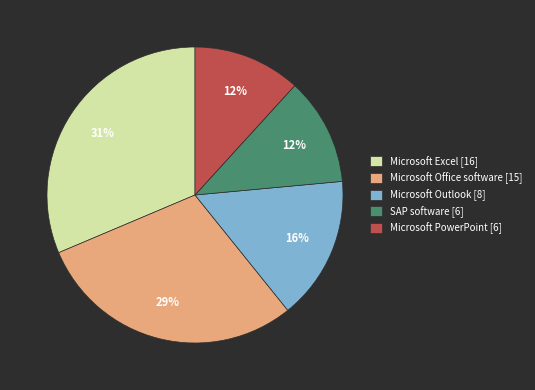

Which category has the biggest portion of the pie?

Microsoft Excel